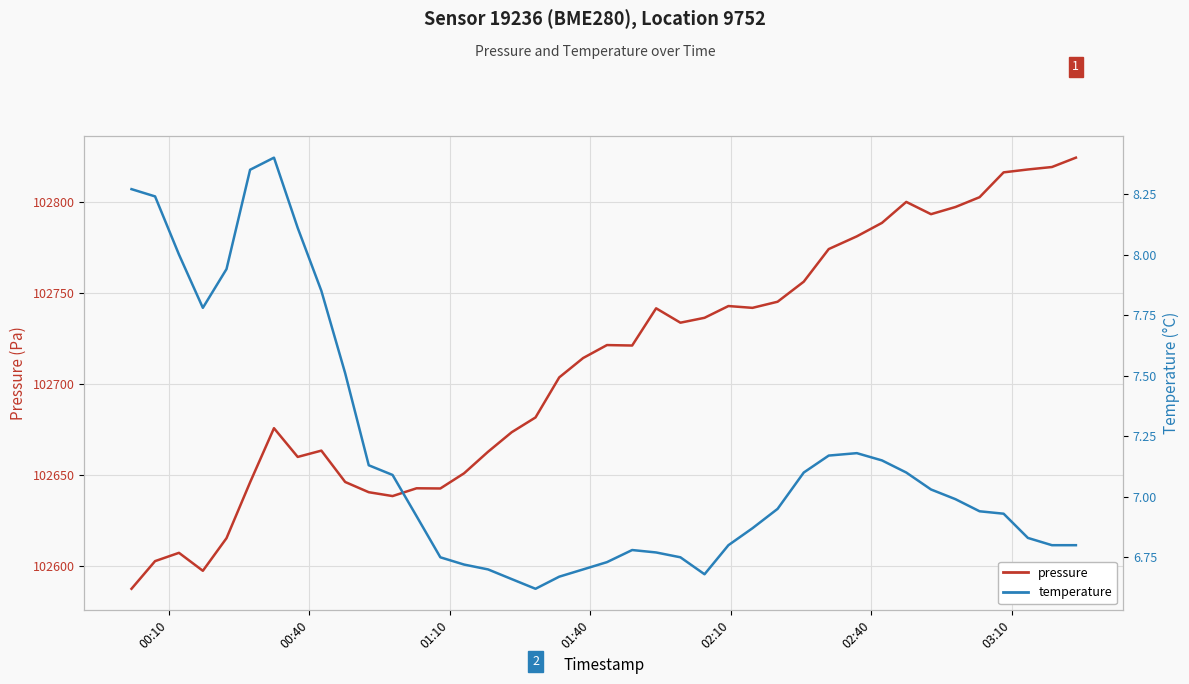

What is the difference between the second highest and second lowest values in the temperature series?

1.7